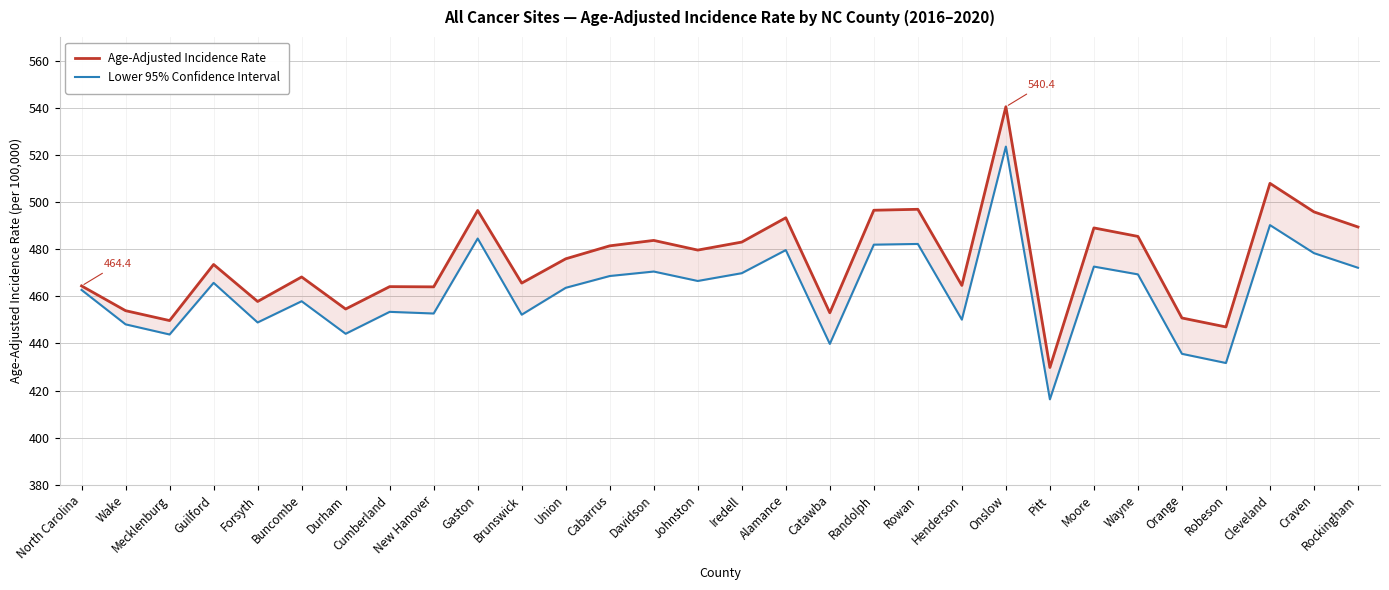

What is the sum of the Lower 95% Confidence Interval values at Onslow and Rockingham?

995.6